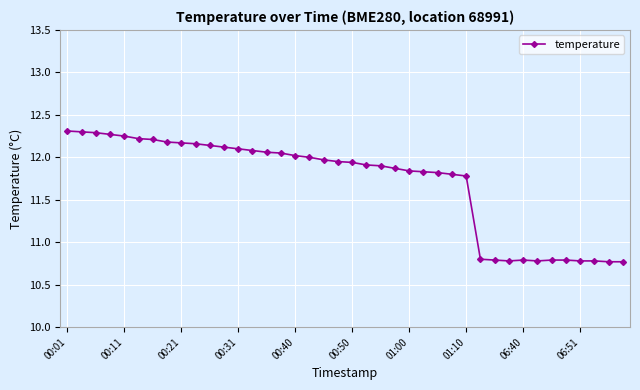

What is the average value?

11.7